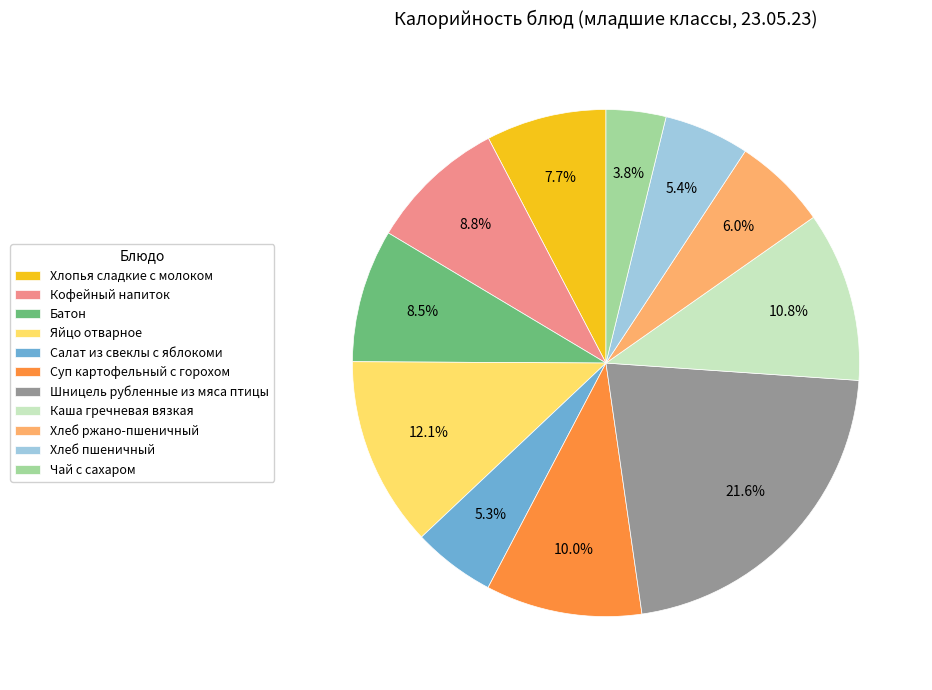

Count the number of slices in the pie.

11